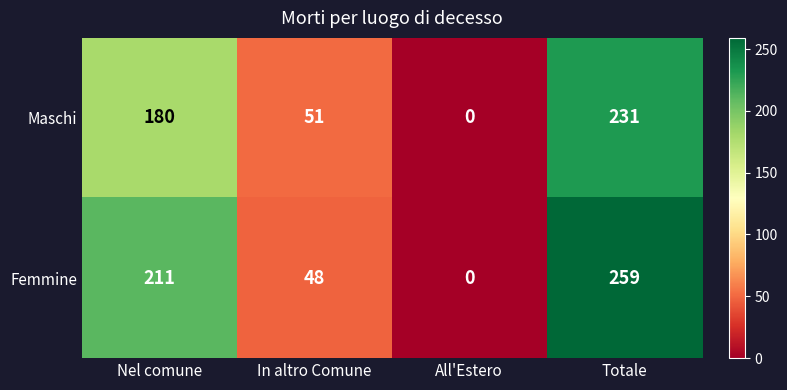

Is it true that Femmine equals 62 at Totale?

False